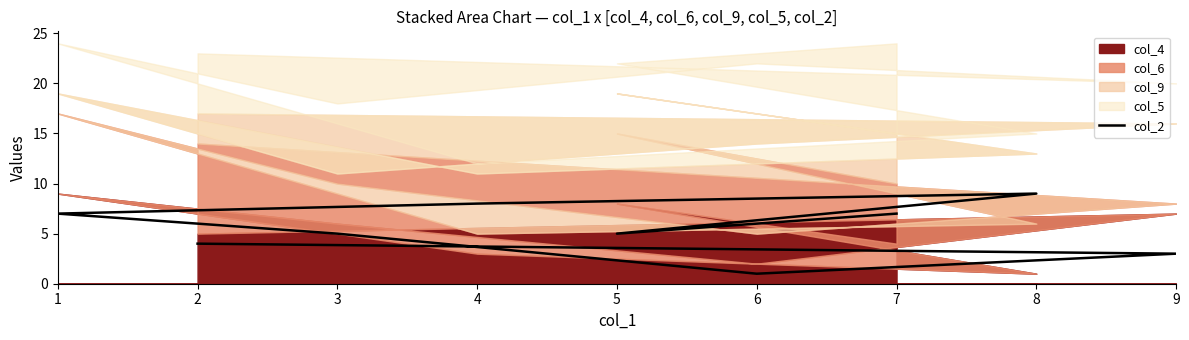

What is the change in value from 5 to 8?

+4